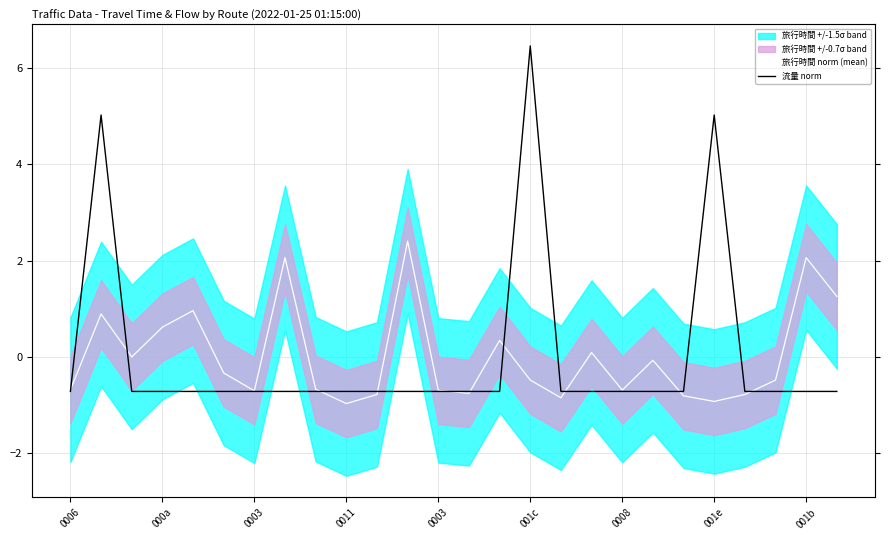

True or false: 旅行時間 norm (mean) has a value of -0.9 at 001e.

True